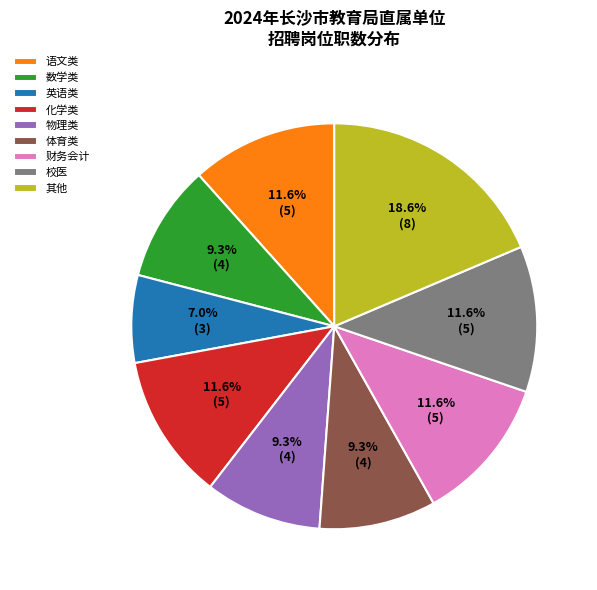

How many slices are in this pie chart?

9